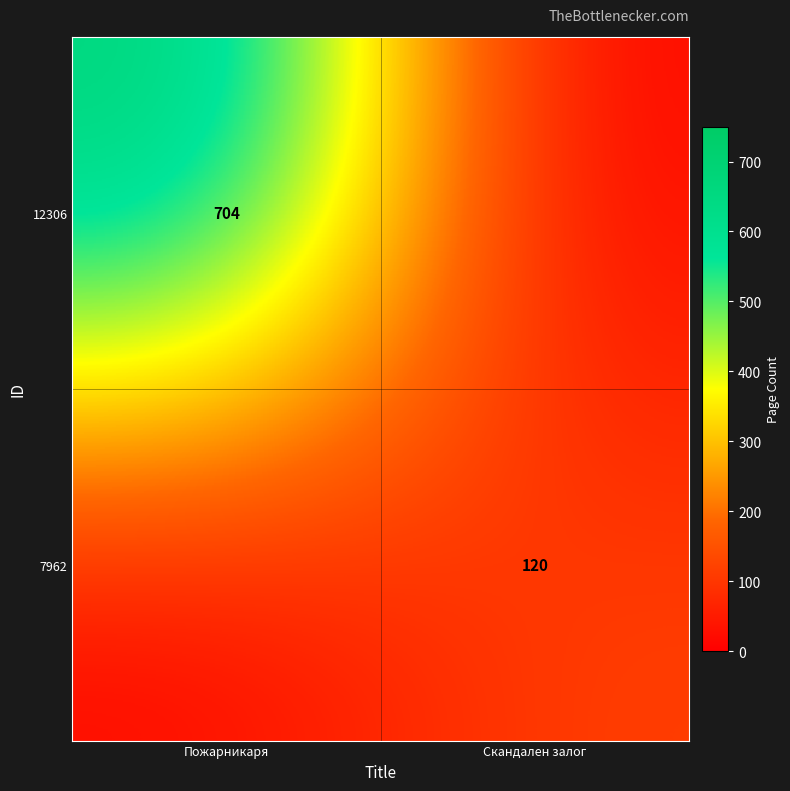

The 12306 series shows 242 at Пожарникаря. True or false?

False